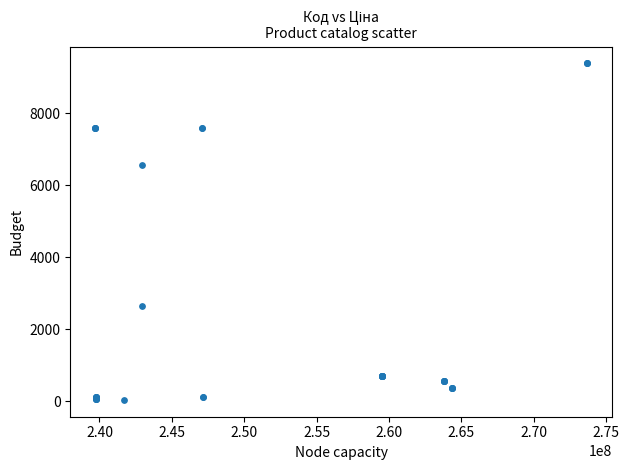

What Y value in the scatter plot is closest to 4707?

6568.8